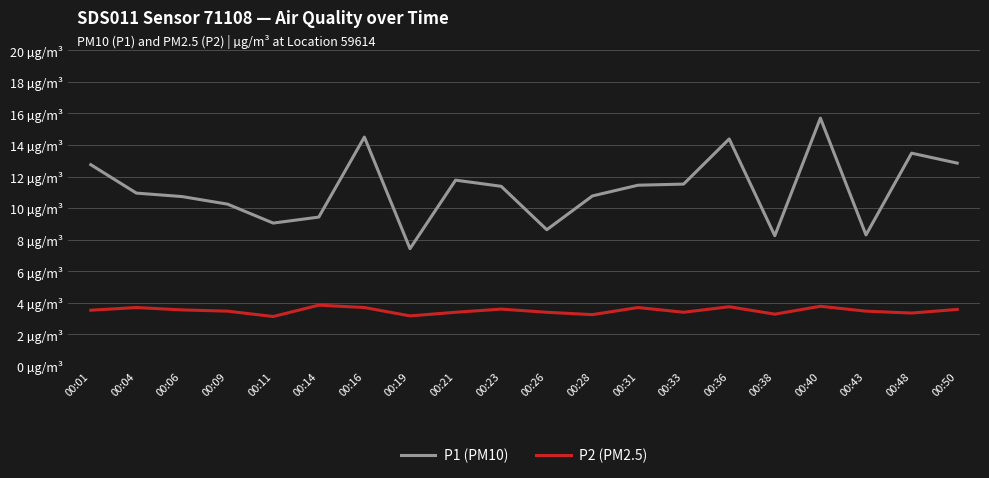

Where is P1 (PM10) nearest to the value 11?

00:04